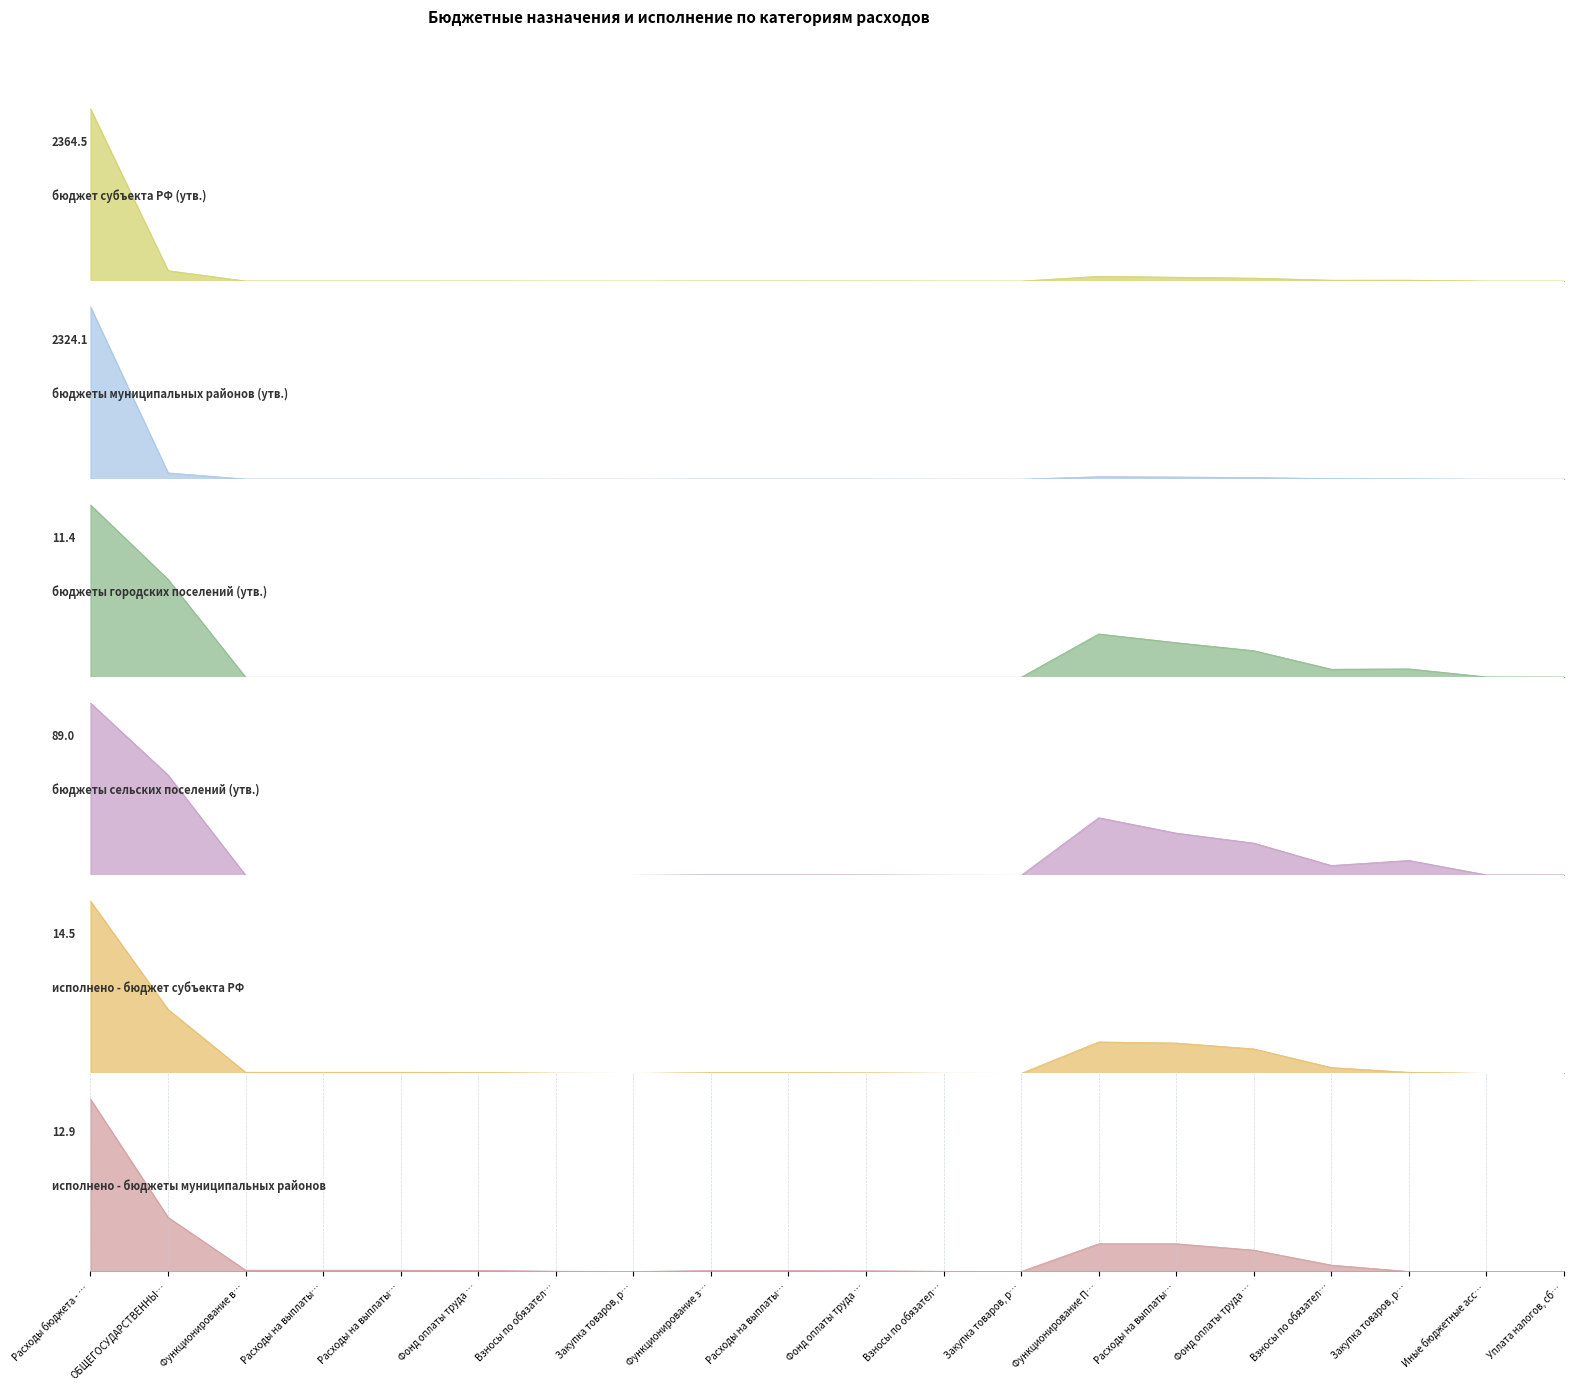

Reading right to left, extract all data points from this chart.

бюджет субъекта РФ (утв.): 311611.0	360911.0	12821155.0	12374702.0	40804182.0	53265284.0	66447350.0	26900.0	437556.0	1448859.0	1886415.0	1913315.0	26100.0	354187.0	1172805.0	1526992.0	1526992.0	1553092.0	143452374.0	2364467883.8
бюджеты муниципальных районов (утв.): 95611.0	95611.0	4561118.0	6759971.0	22383872.0	29143843.0	33800572.0	26900.0	378695.0	1253955.0	1632650.0	1659550.0	26100.0	354187.0	1172805.0	1526992.0	1526992.0	1553092.0	85108221.0	2324075383.8
бюджеты городских поселений (утв.): 13000.0	21800.0	556000.0	533200.0	1765000.0	2298200.0	2876000.0	0.0	0.0	0.0	0.0	0.0	0.0	0.0	0.0	0.0	0.0	0.0	6502520.0	11443300.0
бюджеты сельских поселений (утв.): 203000.0	243500.0	7704037.0	5081531.0	16655310.0	21823241.0	29770778.0	0.0	58861.0	194904.0	253765.0	253765.0	0.0	0.0	0.0	0.0	0.0	0.0	51841633.0	89033100.0
исполнено - бюджет субъекта РФ: 0.0	0.0	92668.8	495906.2	2069711.1	2565617.3	2658286.1	0.0	13690.3	50116.0	63806.3	63806.3	0.0	22184.7	73948.9	96133.6	96133.6	96133.6	5403173.2	14548056.1
исполнено - бюджеты муниципальных районов: 0.0	0.0	0.0	476988.2	1596846.6	2073834.8	2073834.8	0.0	13690.3	50116.0	63806.3	63806.3	0.0	22184.7	73948.9	96133.6	96133.6	96133.6	4051842.0	12885262.3